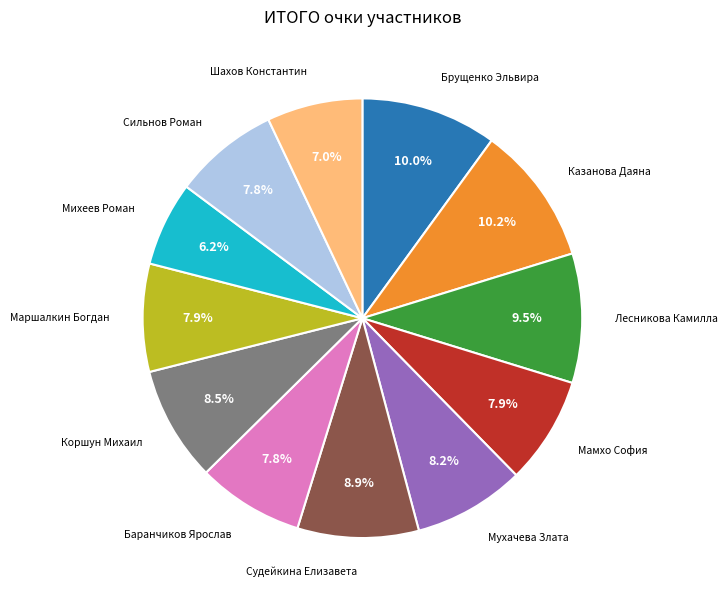

Does any single category account for the majority?

No